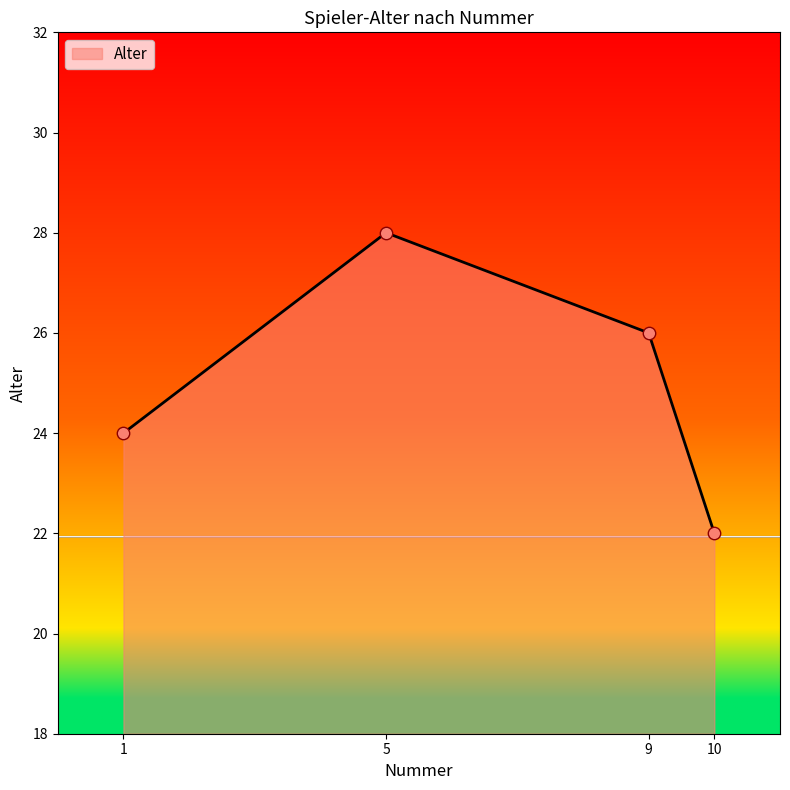

What is the ratio of the value at 1 to the value at 5?

0.9